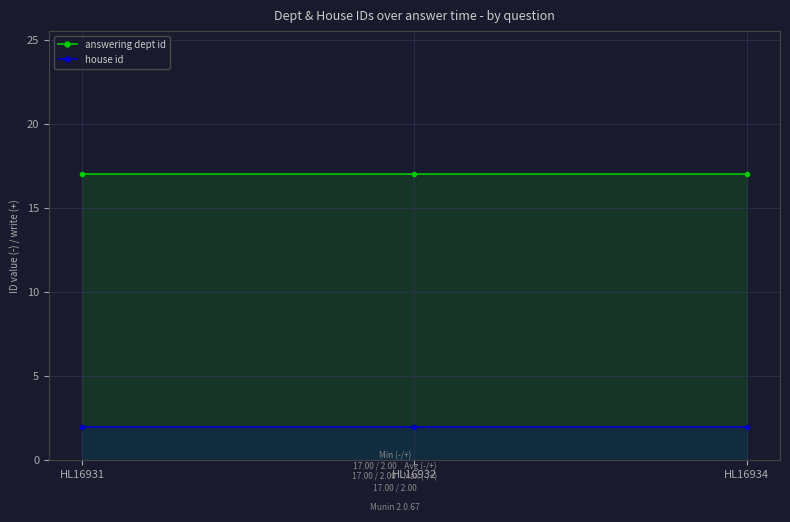

Reading left to right, transcribe all the data shown in this chart.

answering dept id: 17	17	17
house id: 2	2	2